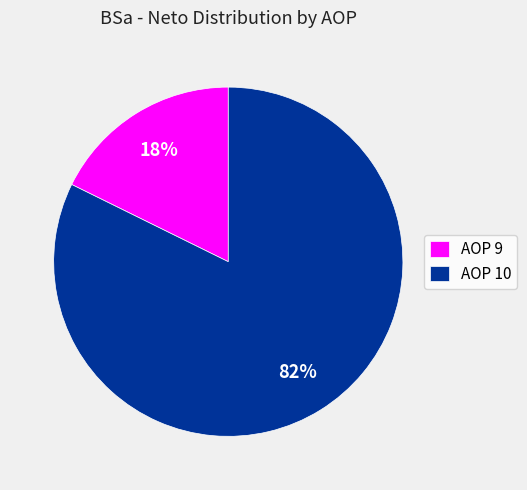

Do AOP 9 and AOP 10 together represent more than half of the pie?

Yes